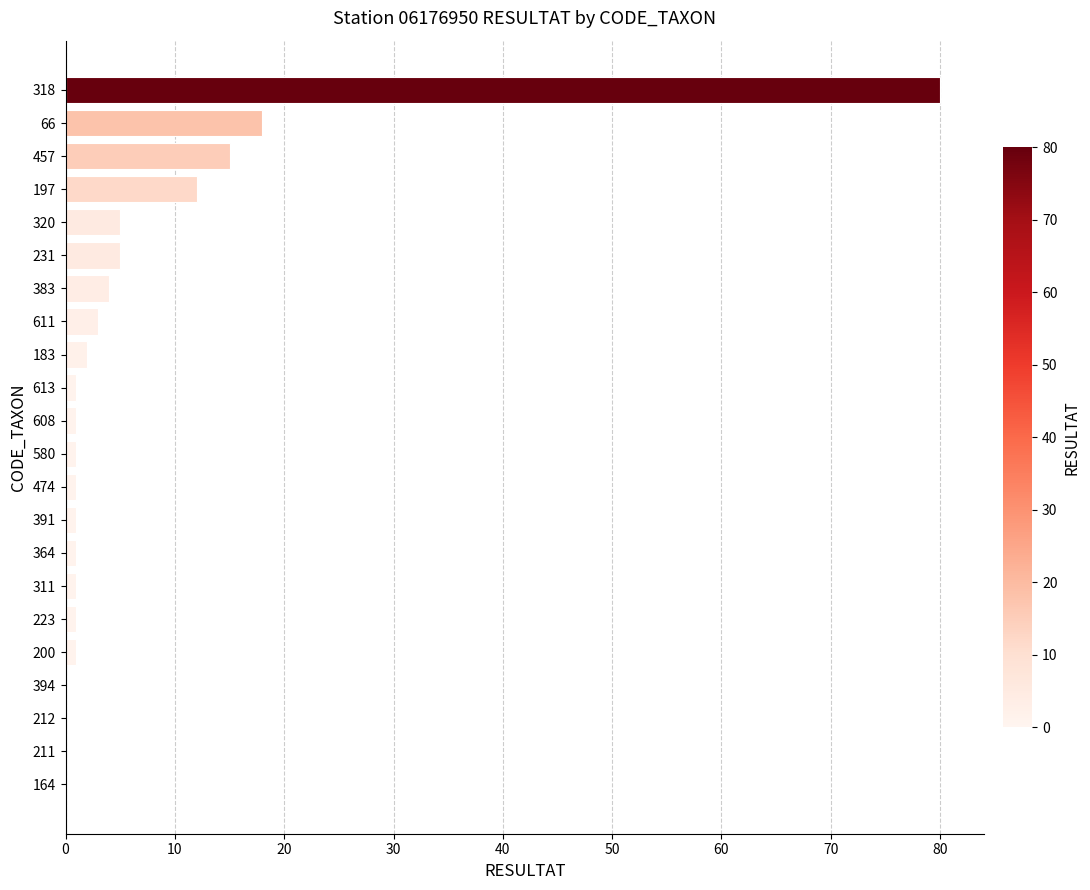

Reading bottom to top, list all the values displayed in this chart.

164=0	211=0	212=0	394=0	200=1	223=1	311=1	364=1	391=1	474=1	580=1	608=1	613=1	183=2	611=3	383=4	231=5	320=5	197=12	457=15	66=18	318=80